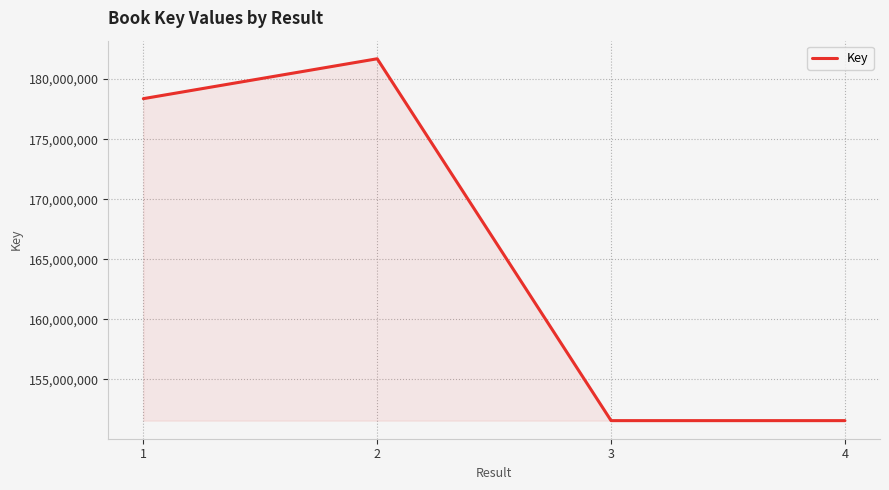

Does the chart have visible grid lines?

Yes